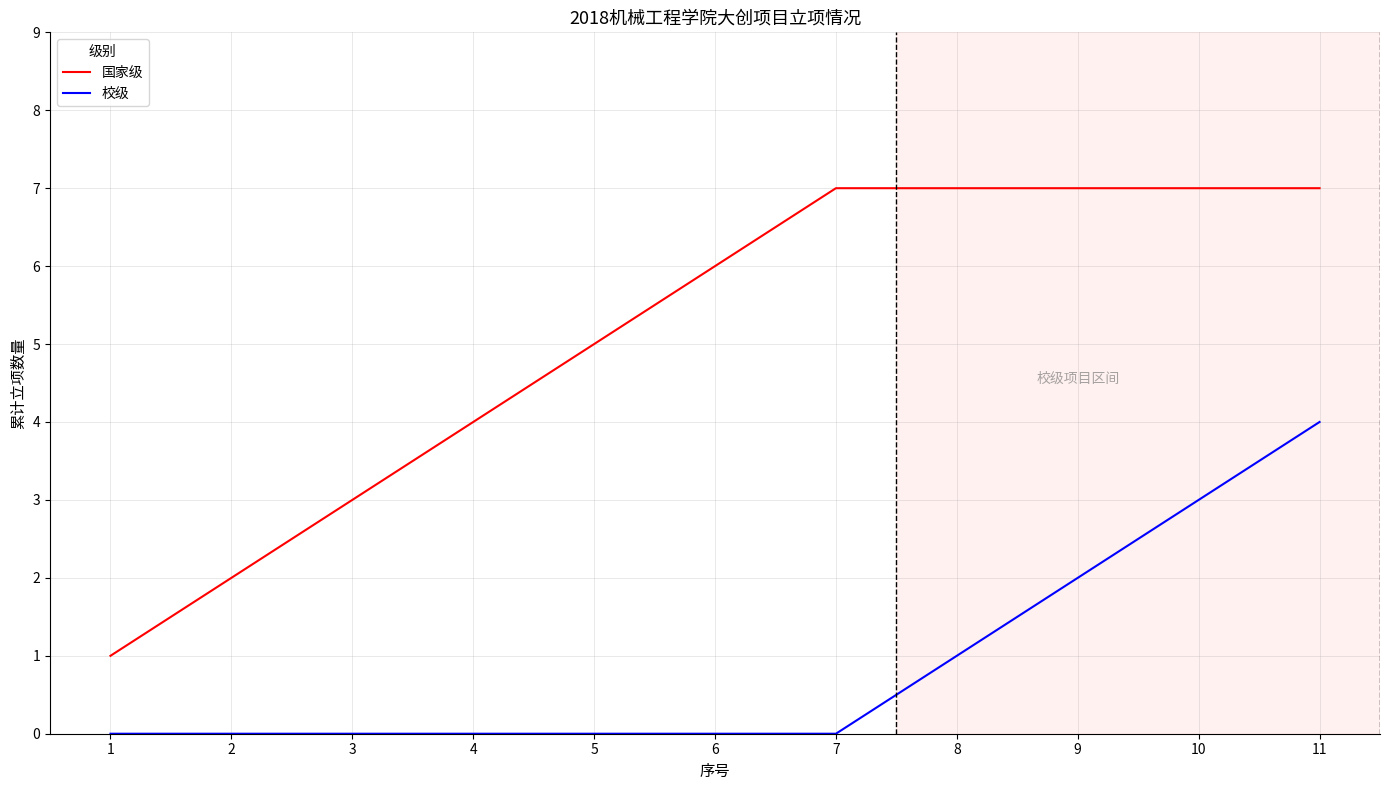

List the series in order of their overall mean, lowest first.

校级, 国家级